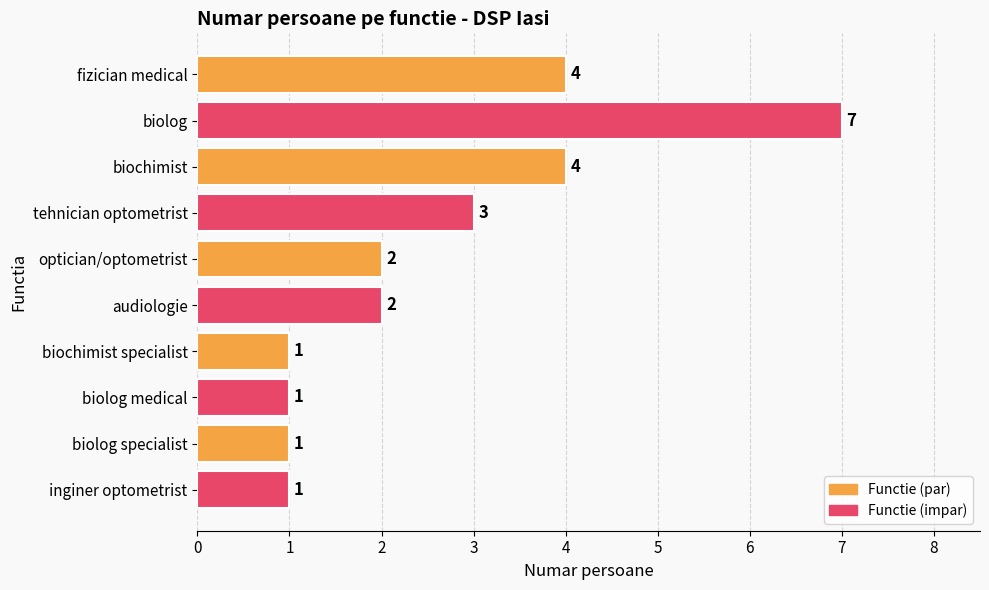

What is the smallest value displayed?

1